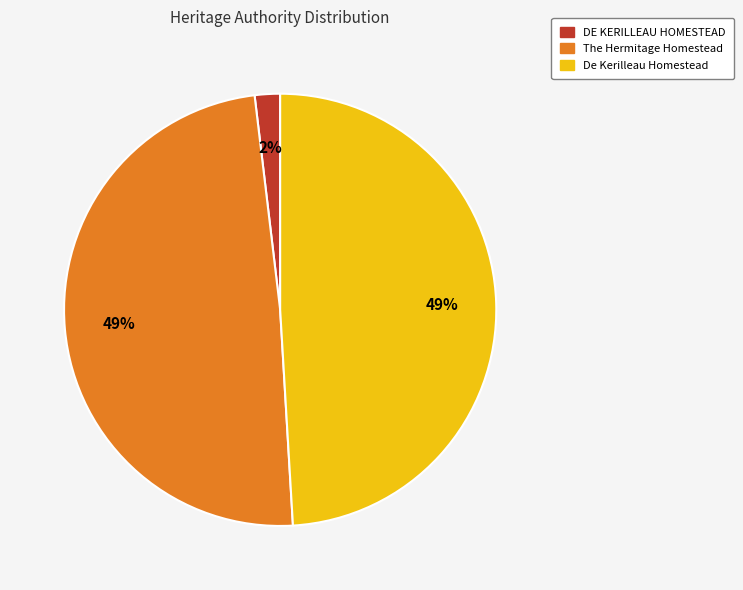

To the nearest percent, what portion does DE KERILLEAU HOMESTEAD represent?

2%